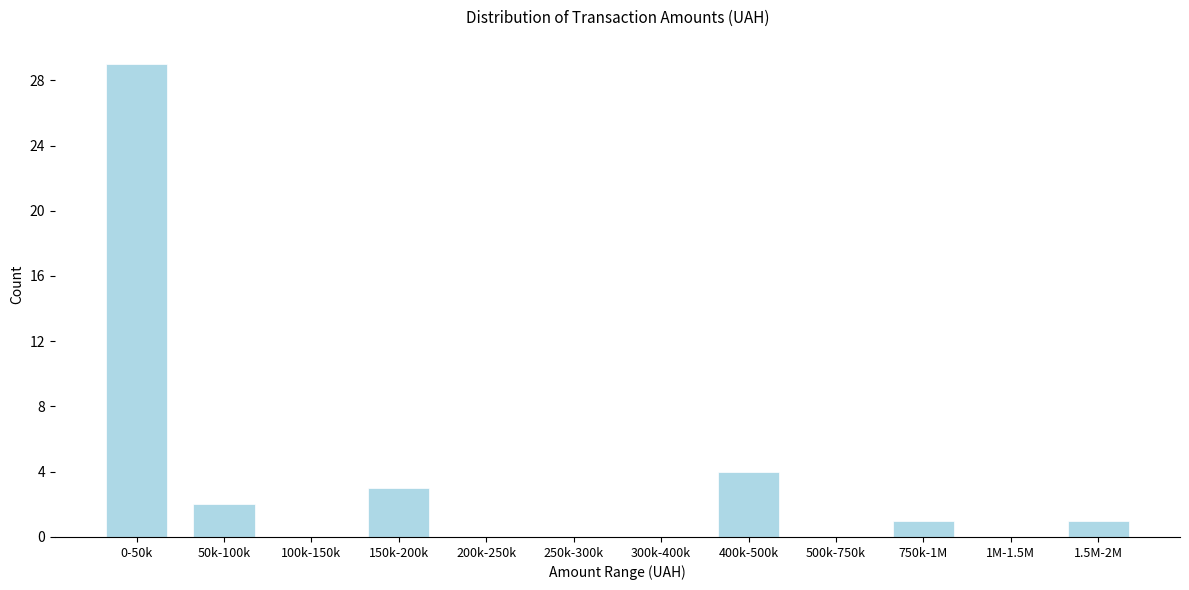

Reading left to right, extract all data points from this chart.

0-50k=29	50k-100k=2	100k-150k=0	150k-200k=3	200k-250k=0	250k-300k=0	300k-400k=0	400k-500k=4	500k-750k=0	750k-1M=1	1M-1.5M=0	1.5M-2M=1